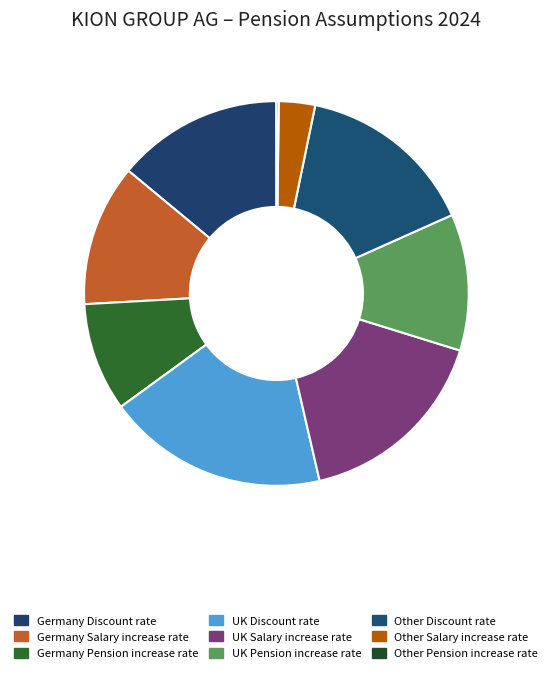

Which has a higher value, UK Salary increase rate or Germany Pension increase rate?

UK Salary increase rate